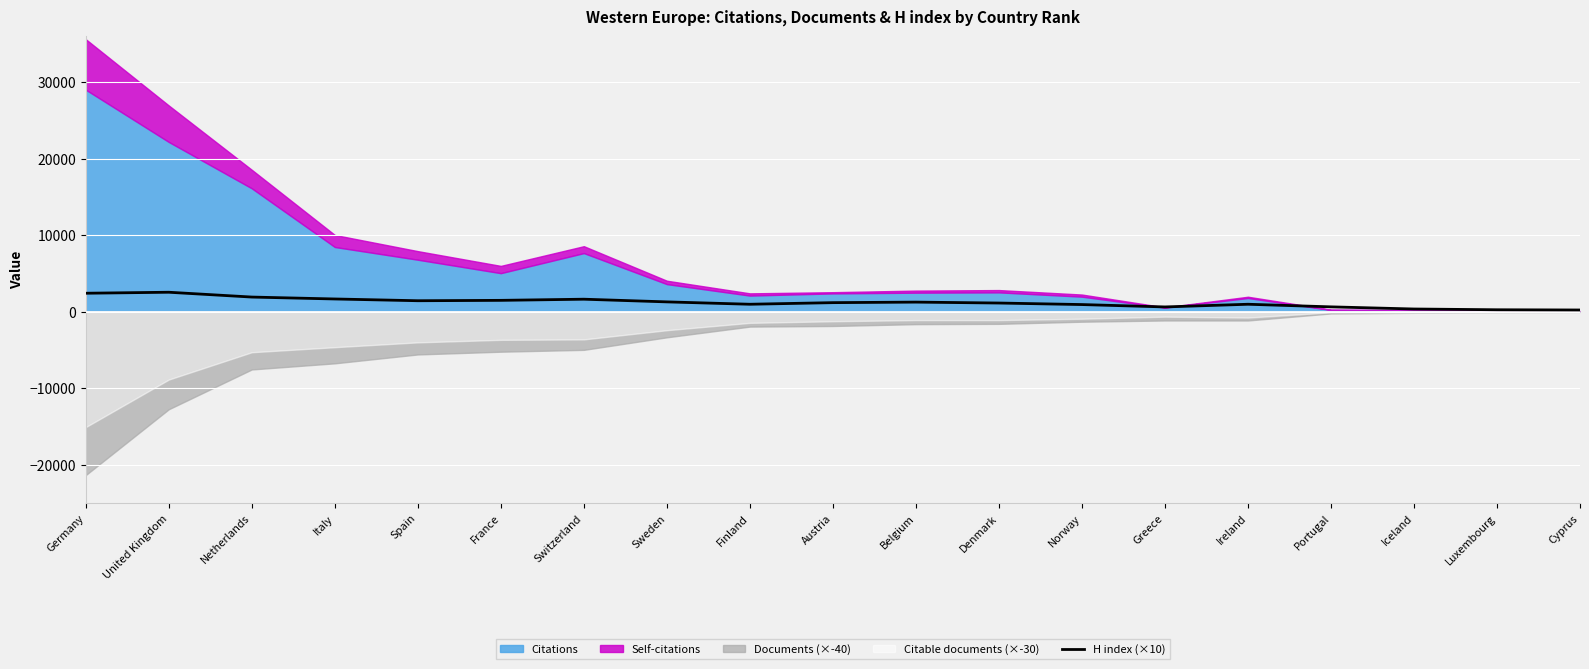

True or false: H index (×10) has a value of 1470 at France.

True